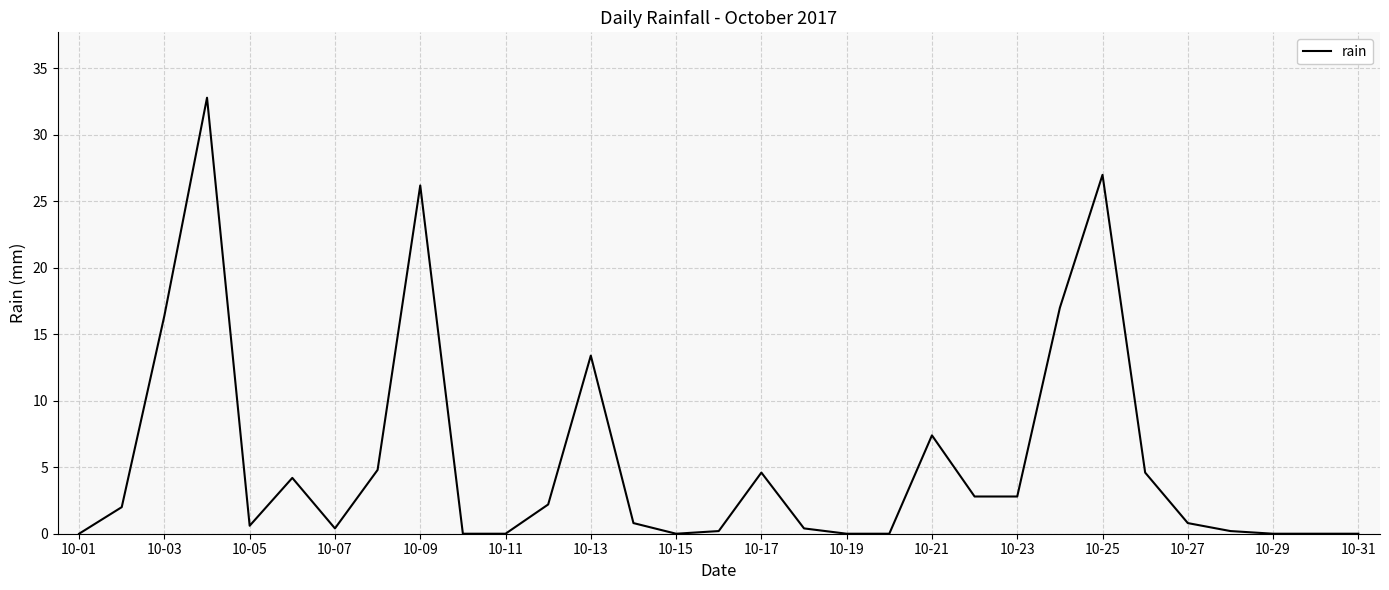

What is the greatest value displayed?

32.8